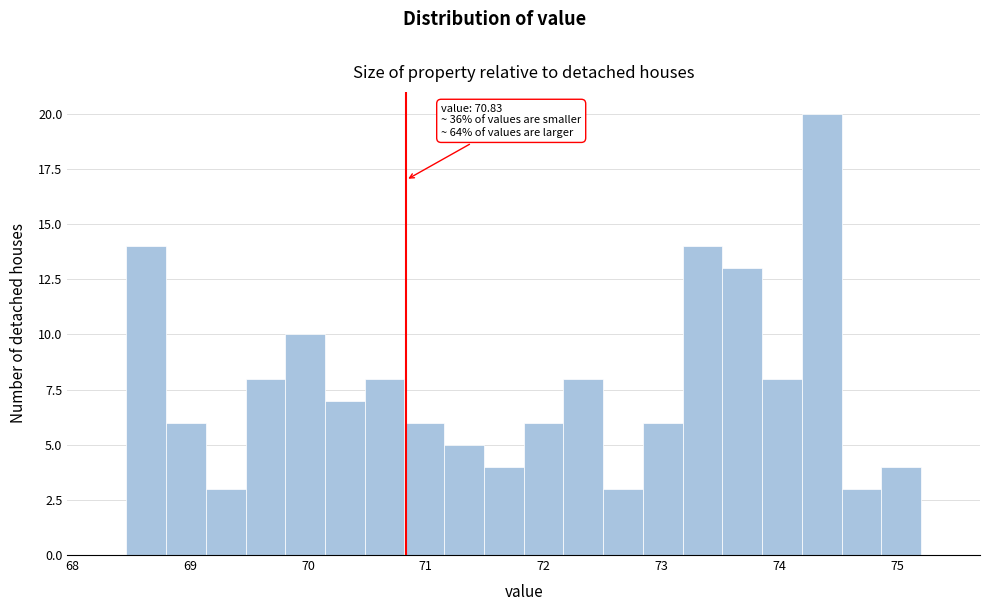

Read against the x-axis, roughly where is the centre of the tallest bar?

74.4